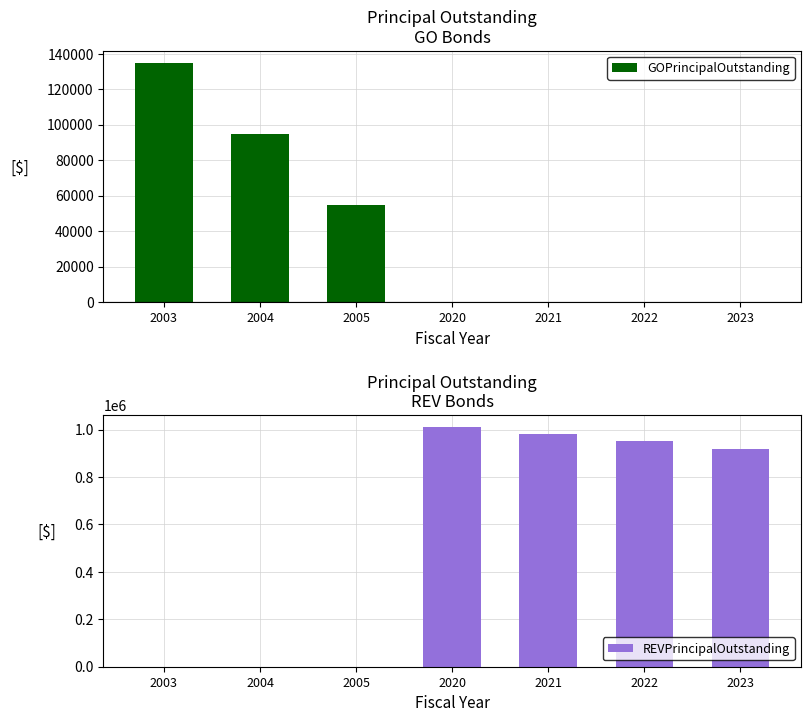

At which category is the sum across all series the highest?

2020